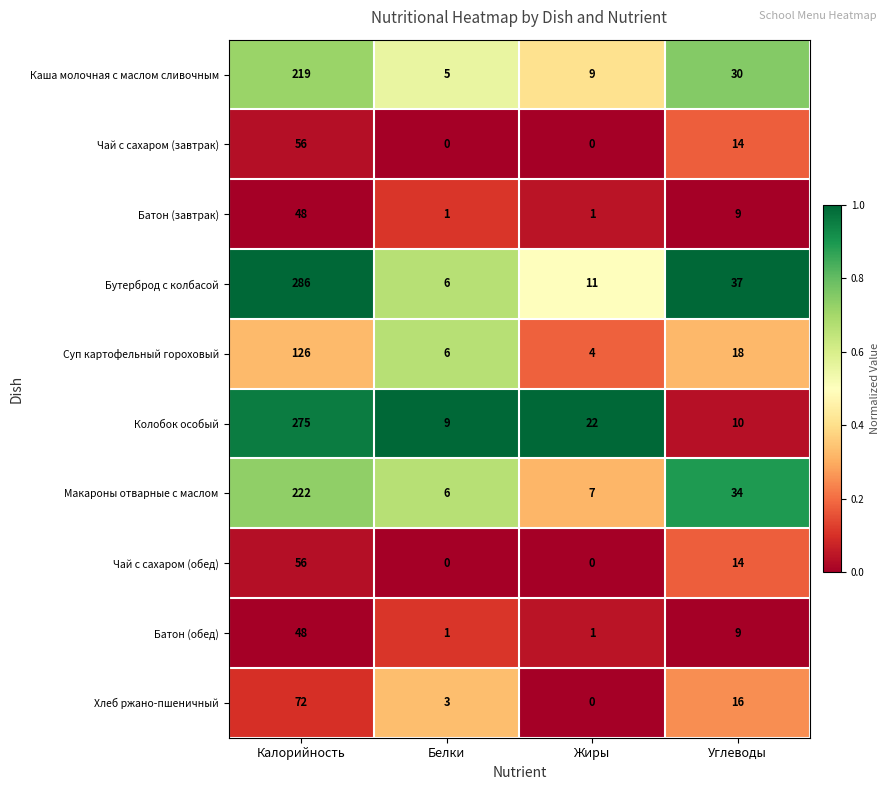

What is the maximum value shown in the chart?

286